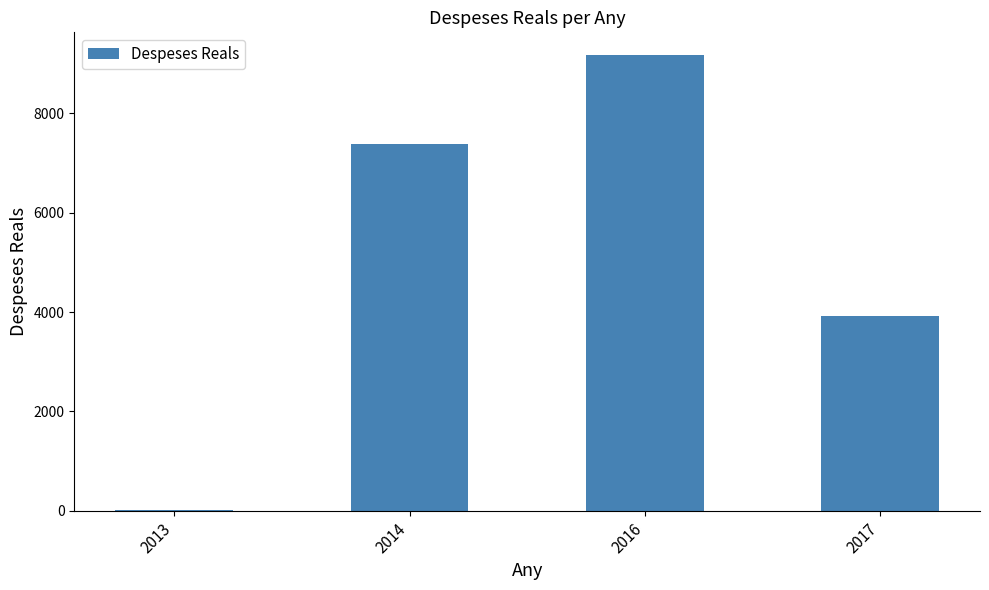

Reading left to right, what are all the values shown in this chart?

2013=12.3	2014=7391.0	2016=9170.9	2017=3922.9